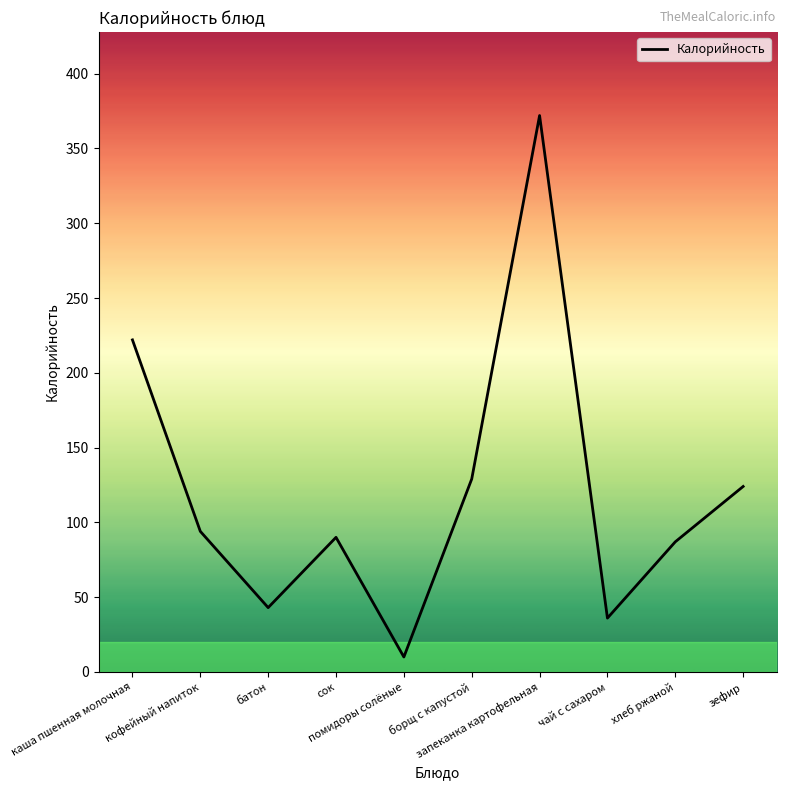

The chart shows a value of 163 at кофейный напиток. True or false?

False